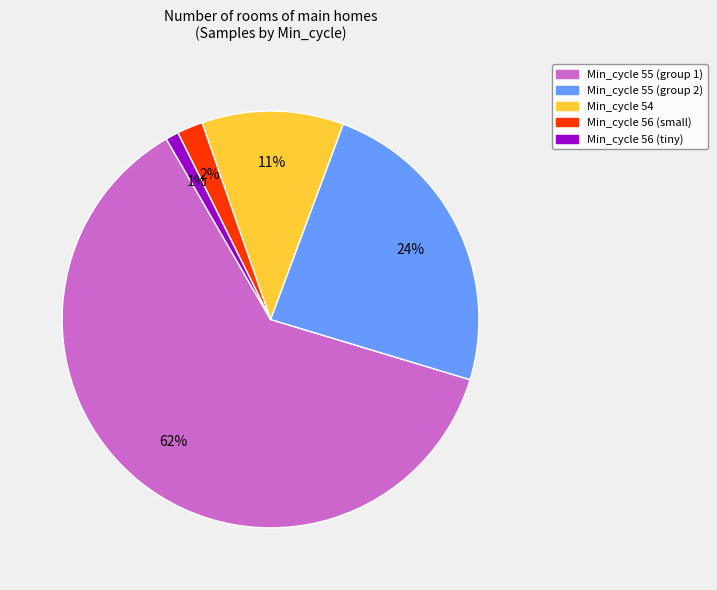

Is there a majority slice in this chart?

Yes